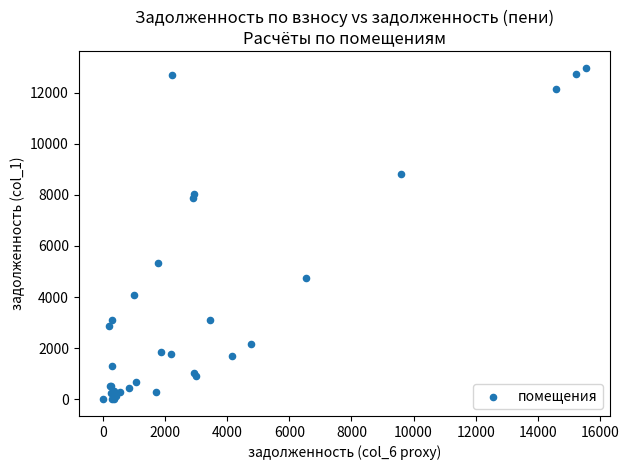

What Y value in the scatter plot is closest to 6484?

5326.4